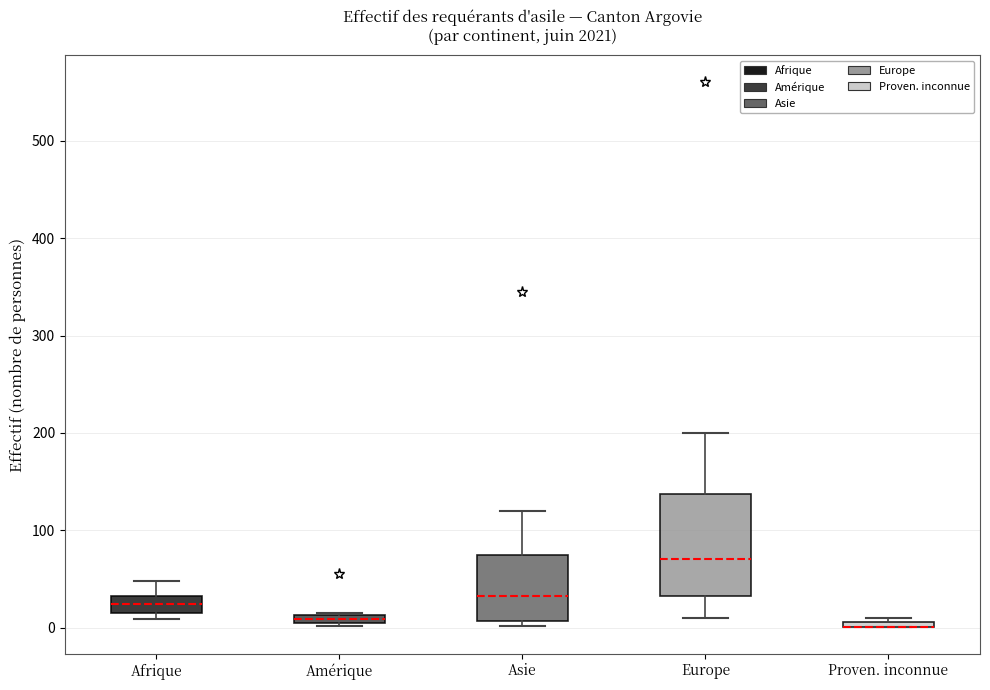

Where is the upper edge of the box for Europe on the y-axis? The values are not printed on the chart, so give them approximately, as read against the axis.

140